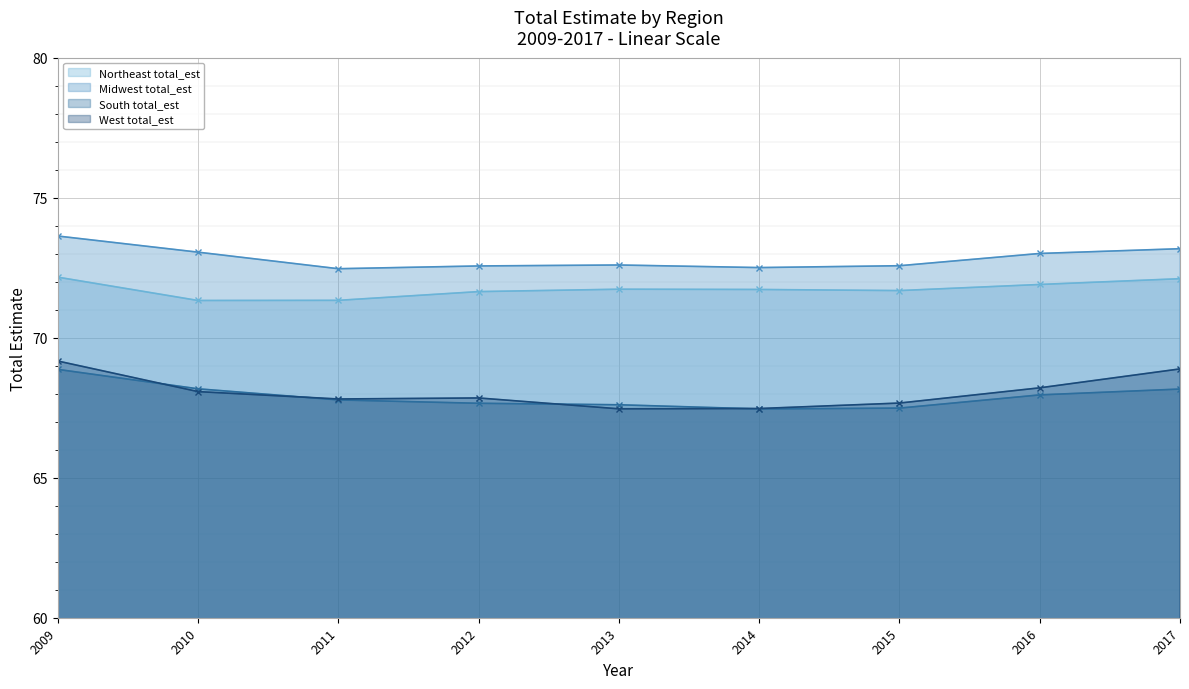

What is the spread (max minus min) of values at 2011?

4.7